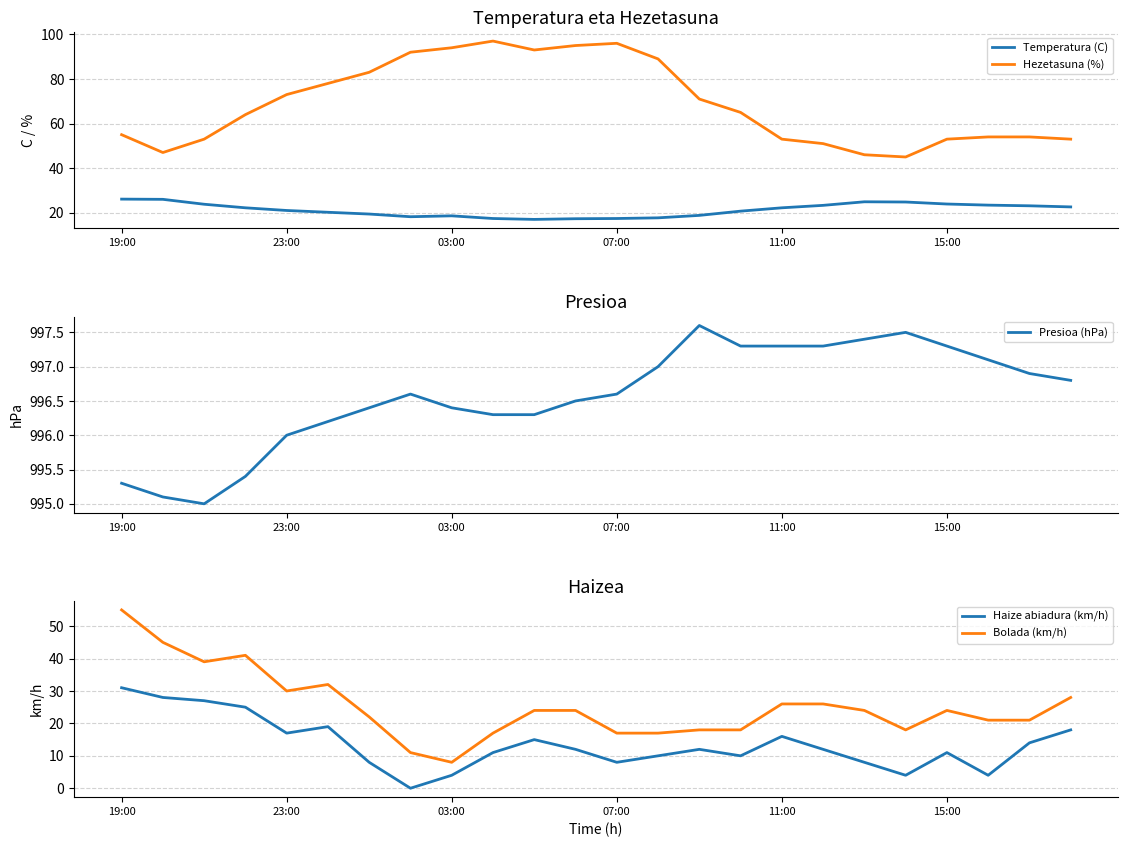

The value of Presioa (hPa) at 15:00 is 997.3. True or false?

True